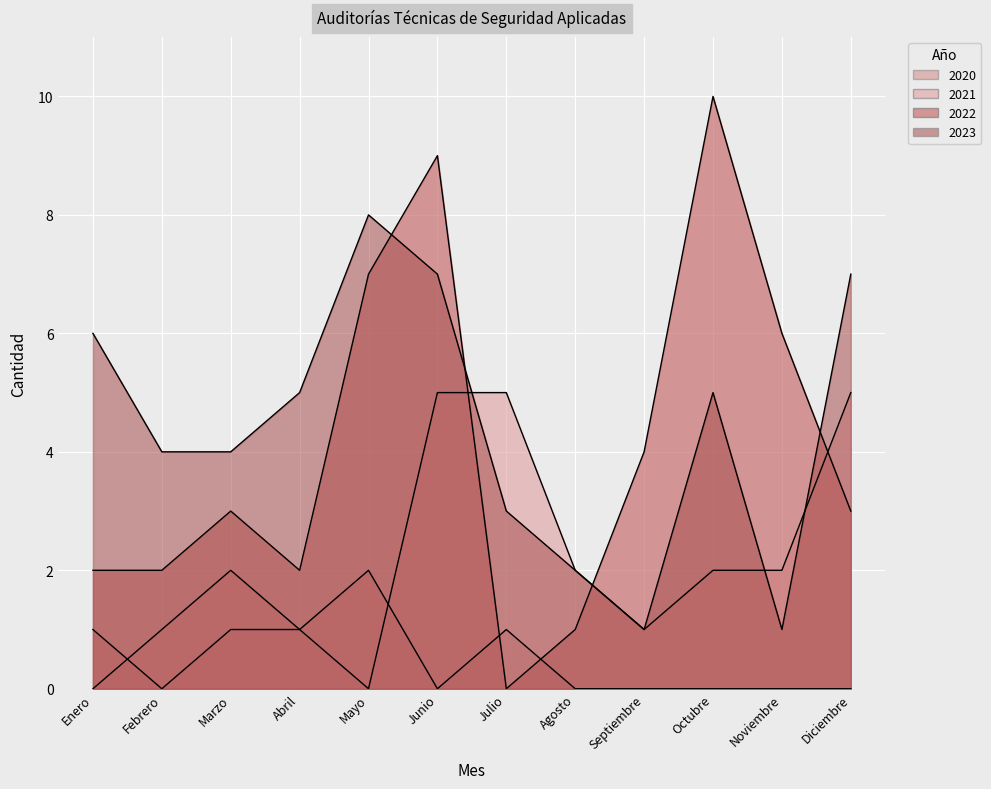

Where is the first local maximum for 2023?

Mayo